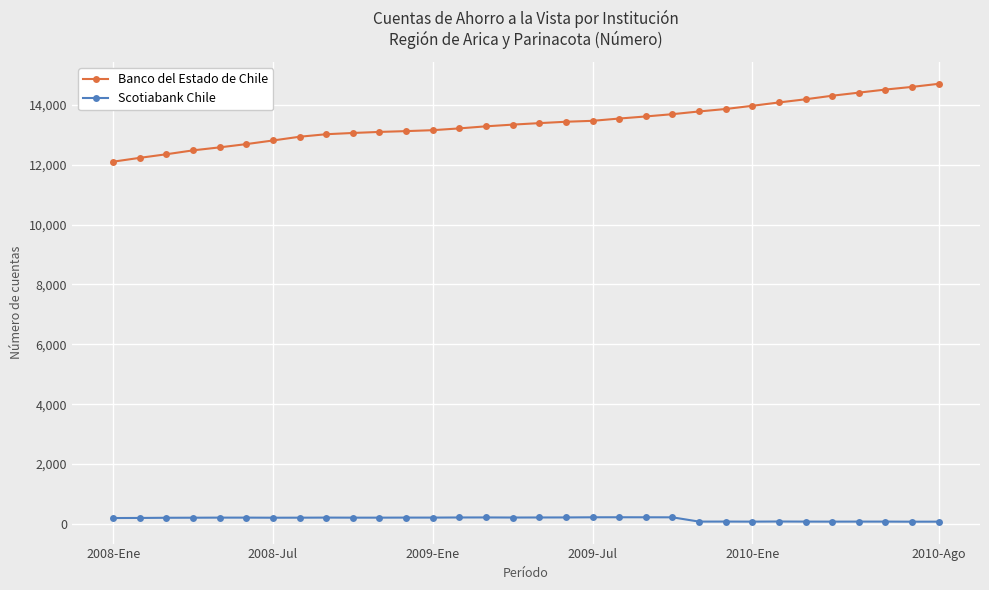

True or false: Scotiabank Chile and Banco del Estado de Chile intersect in this chart.

False